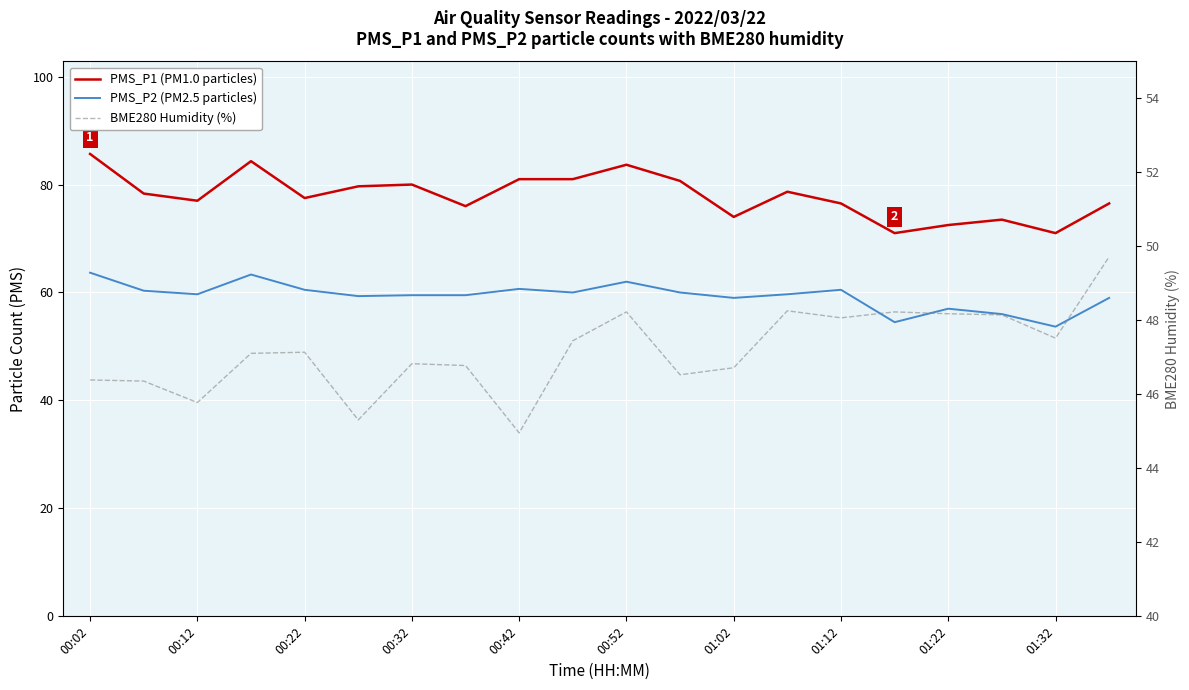

List the series in order of their peak value, highest first.

PMS_P1 (PM1.0 particles), PMS_P2 (PM2.5 particles), BME280 Humidity (%)